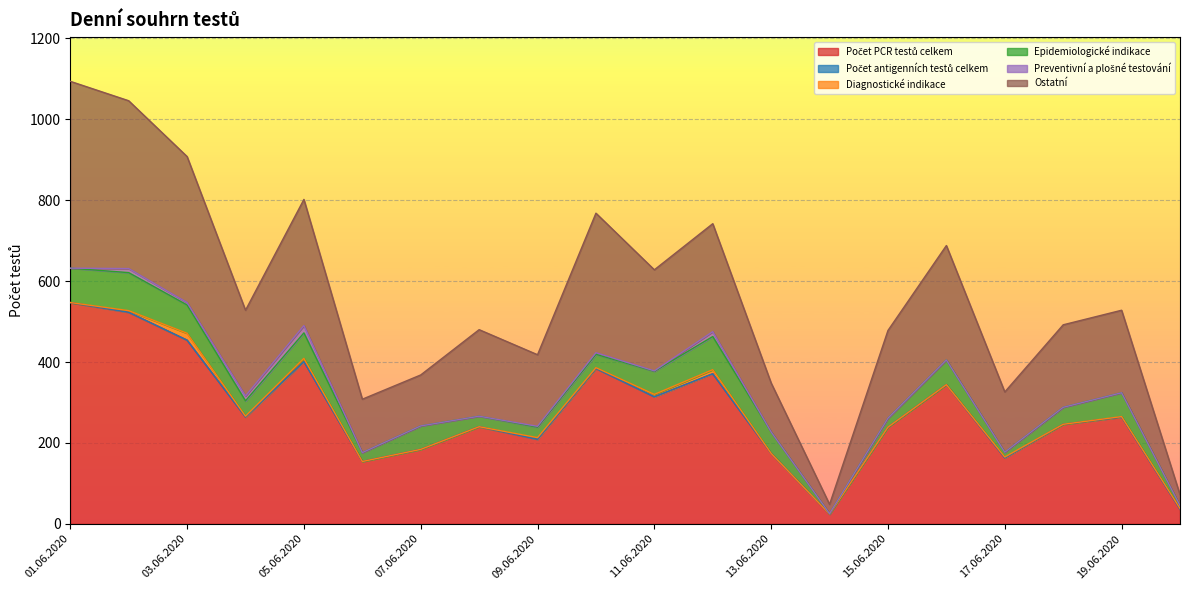

At which label is Epidemiologické indikace closest to 47?

18.06.2020